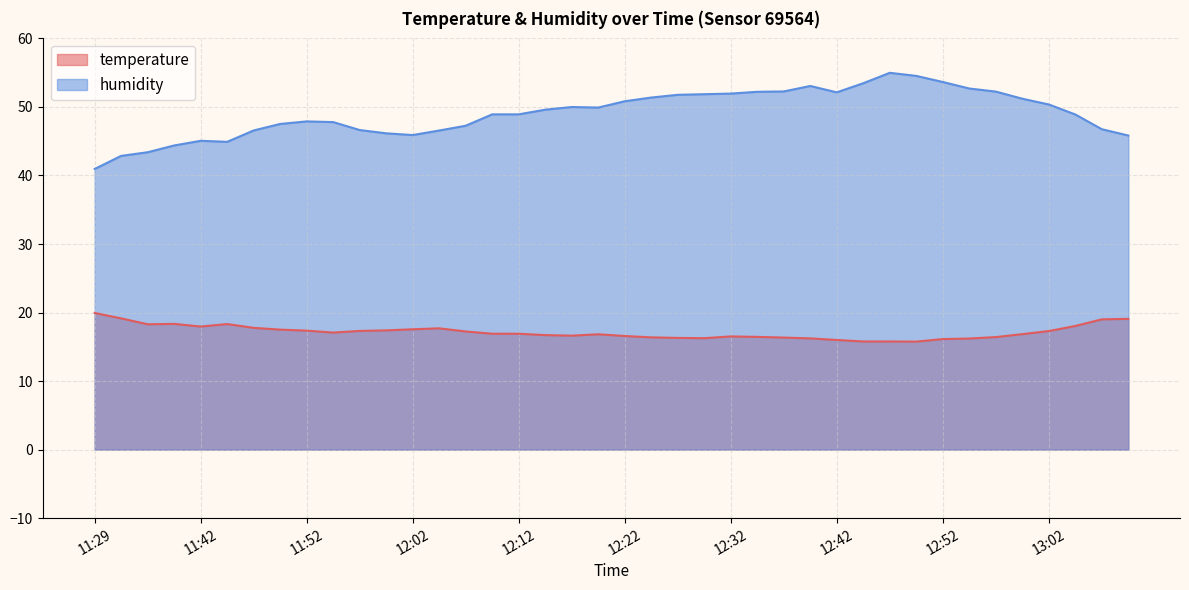

Which series has the widest spread of values?

humidity